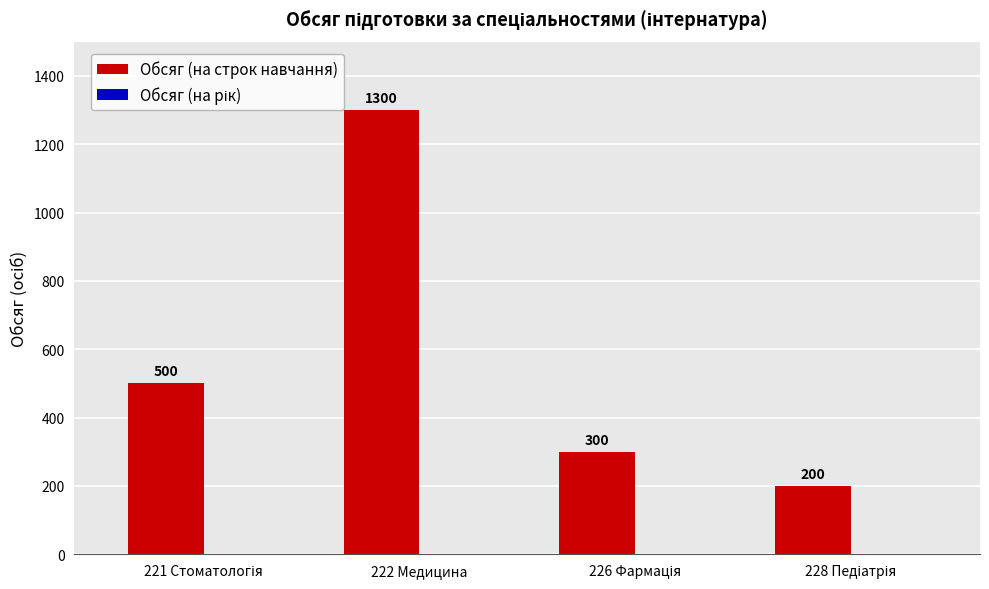

What is the minimum value shown in the chart?

200